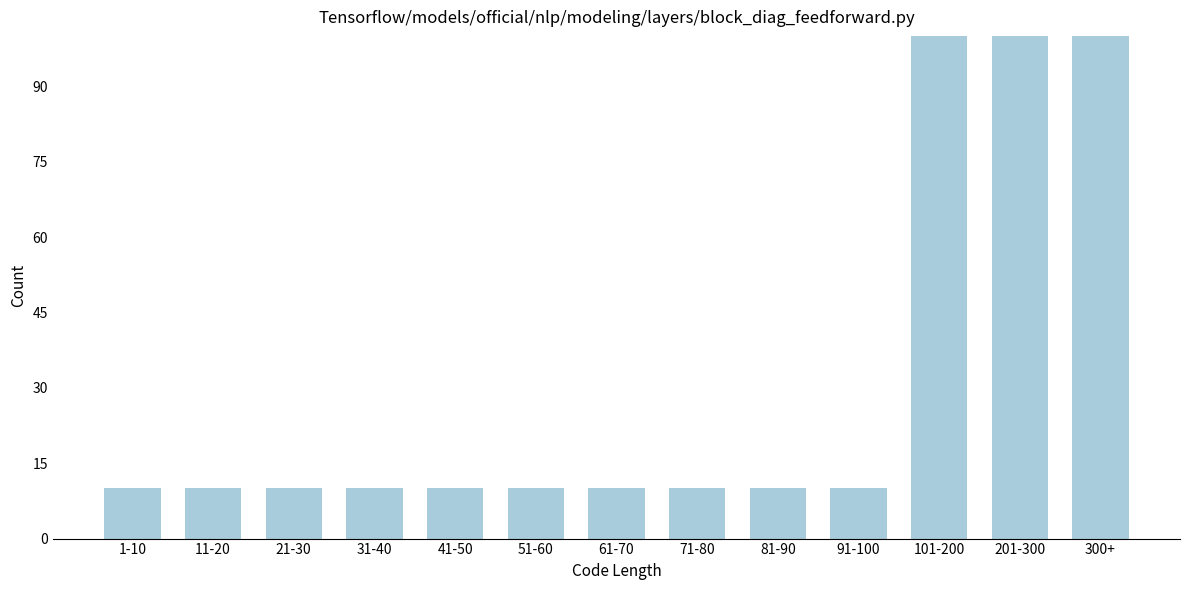

Reading left to right, what are all the values shown in this chart?

10	10	10	10	10	10	10	10	10	10	100	100	100